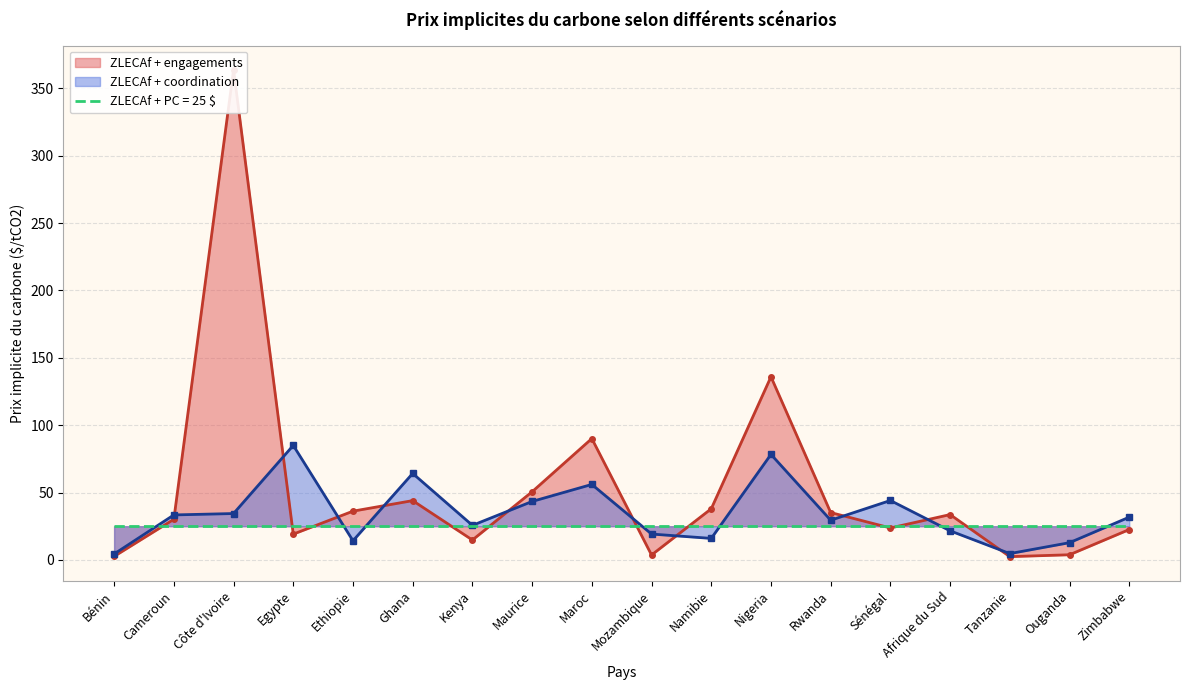

What is the difference between the second highest and second lowest values in the ZLECAf + engagements series?

133.3